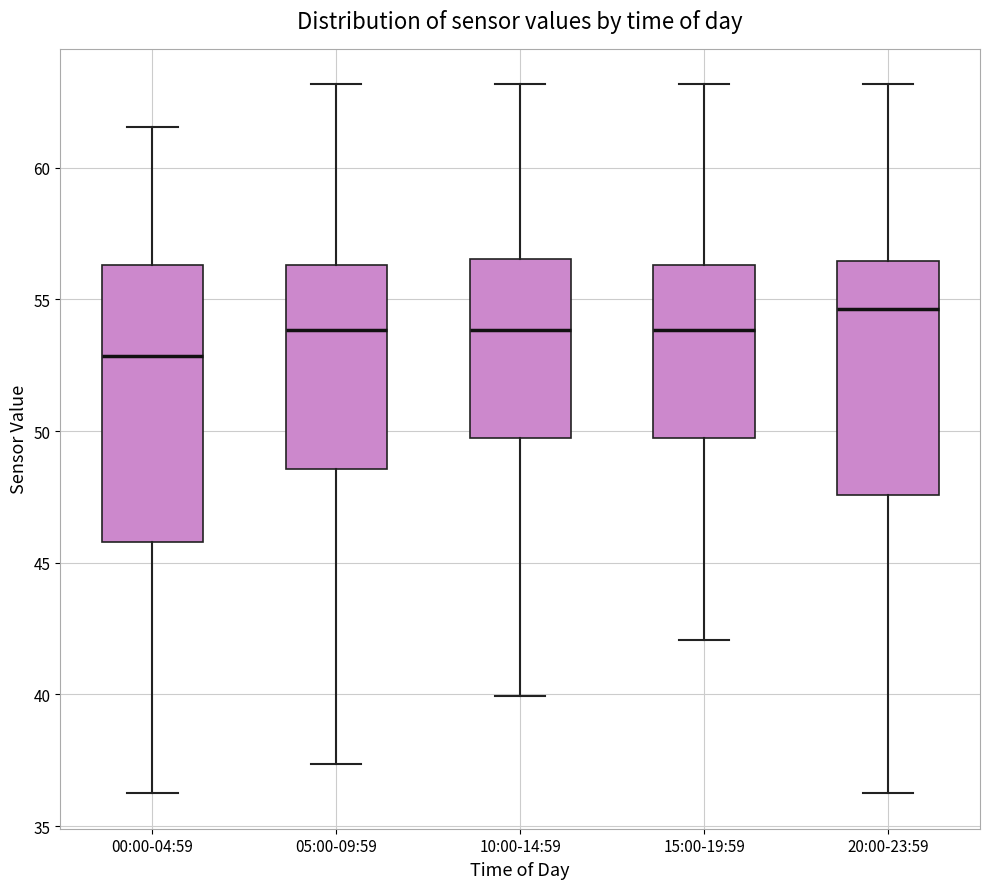

Where is the upper edge of the box for 00:00-04:59 on the y-axis? The values are not printed on the chart, so give them approximately, as read against the axis.

56.5